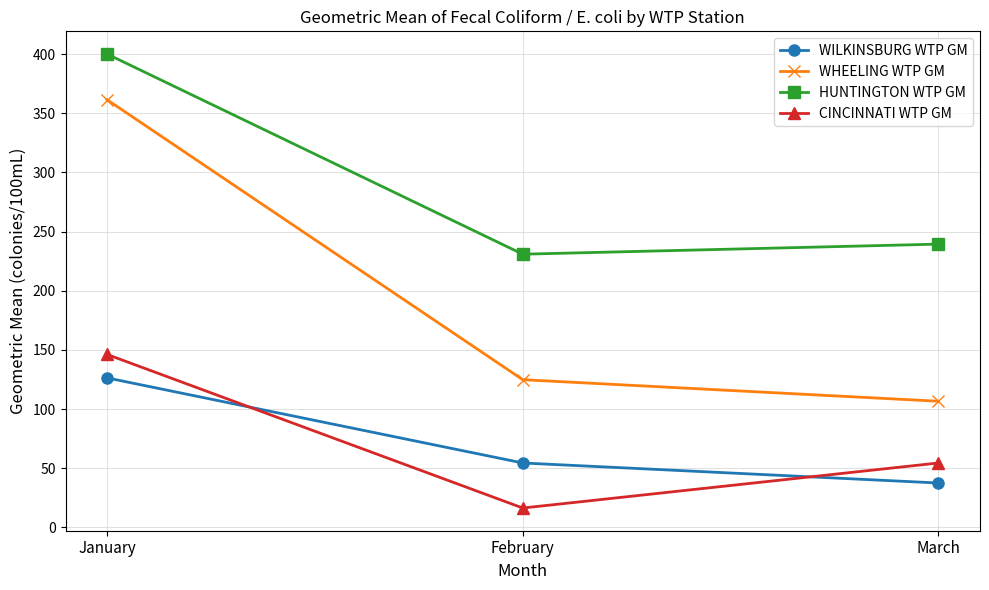

What are all the series names shown in the legend?

WILKINSBURG WTP GM, WHEELING WTP GM, HUNTINGTON WTP GM, CINCINNATI WTP GM